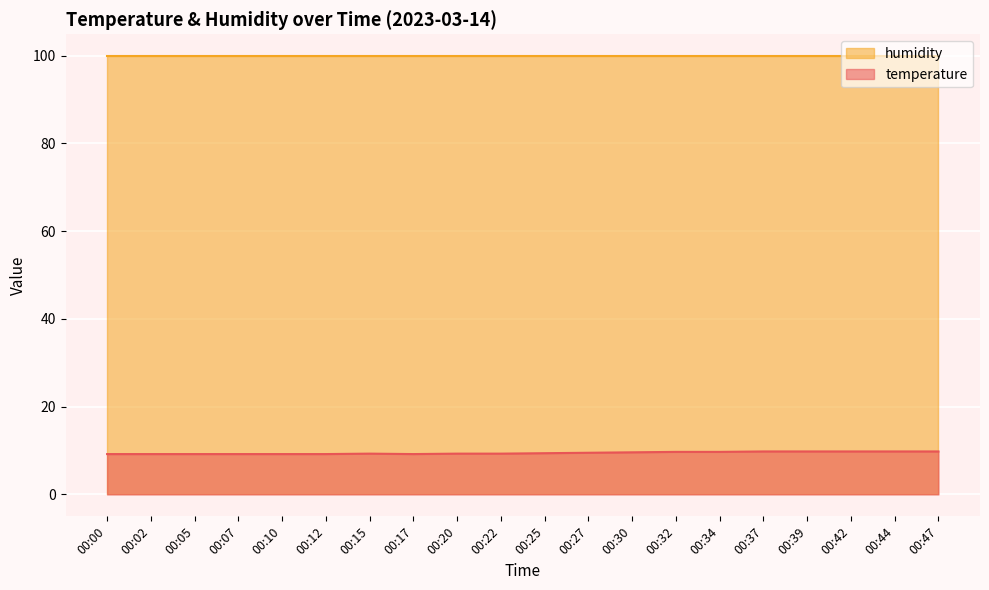

Rank the categories by value from lowest to highest.

00:00, 00:02, 00:05, 00:07, 00:10, 00:12, 00:17, 00:15, 00:20, 00:22, 00:25, 00:27, 00:30, 00:32, 00:34, 00:37, 00:39, 00:42, 00:44, 00:47